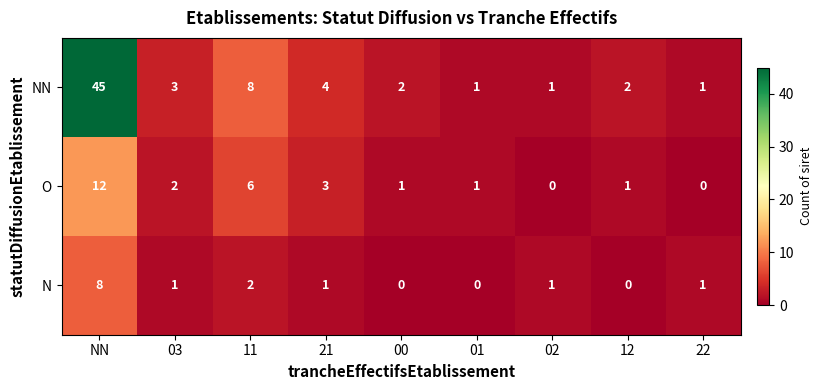

What is the total value across all series at 11?

16